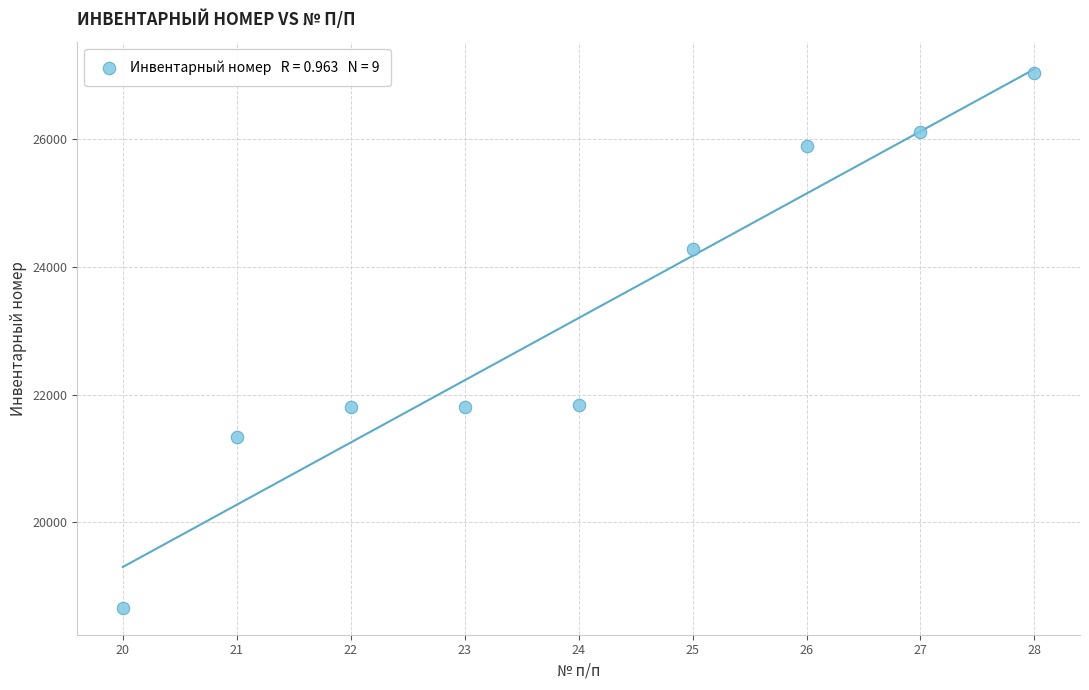

What is the average X value?

24